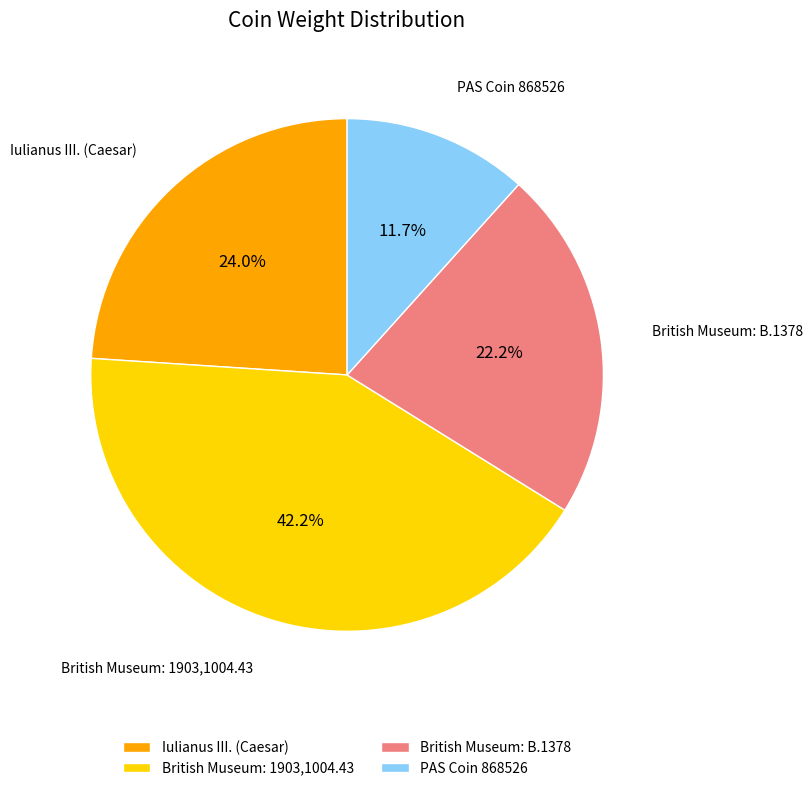

How many slices are in this pie chart?

4